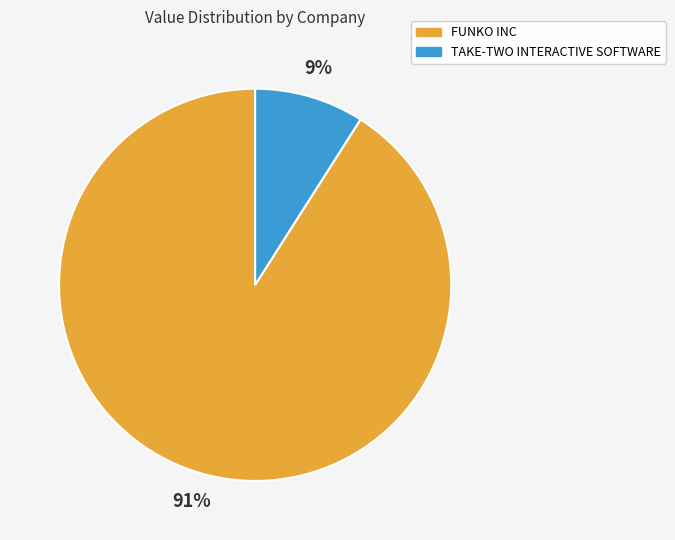

How many slices are in this pie chart?

2